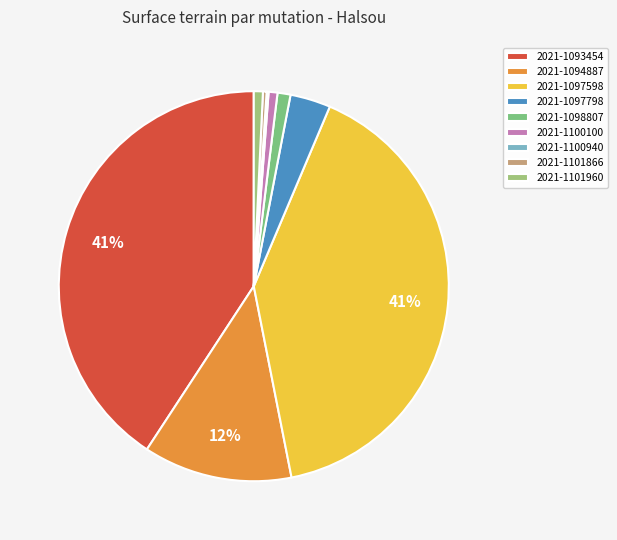

Is 2021-1097798 the majority of the pie?

No